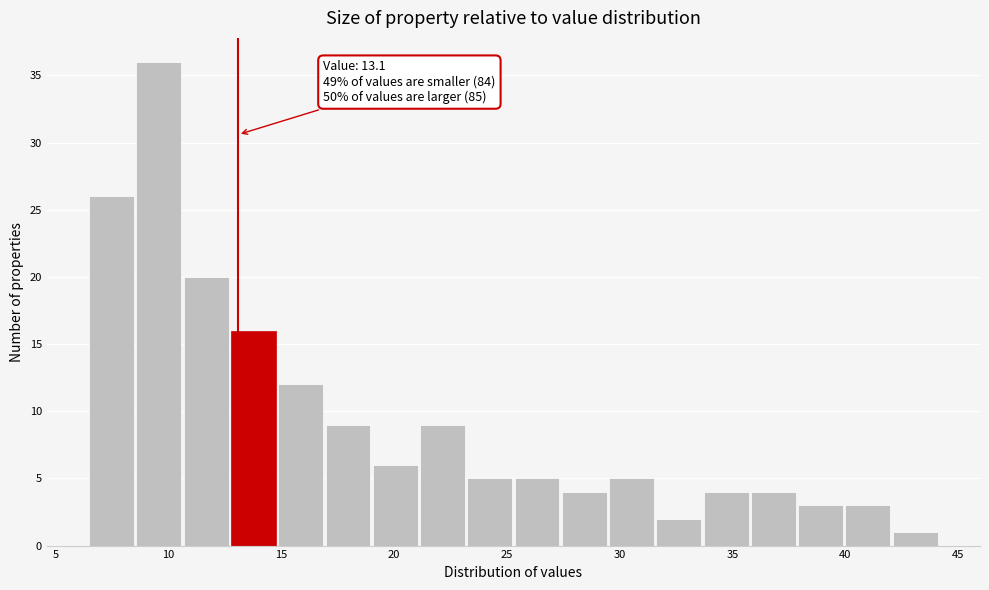

Which range on the x-axis has the tallest bar?

8.5 to 10.5